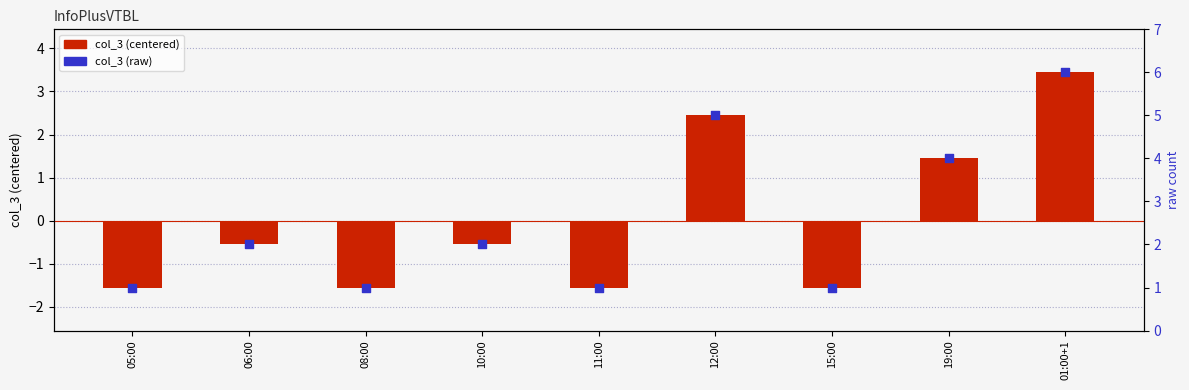

What is the total value across all series at 15:00?

-0.6